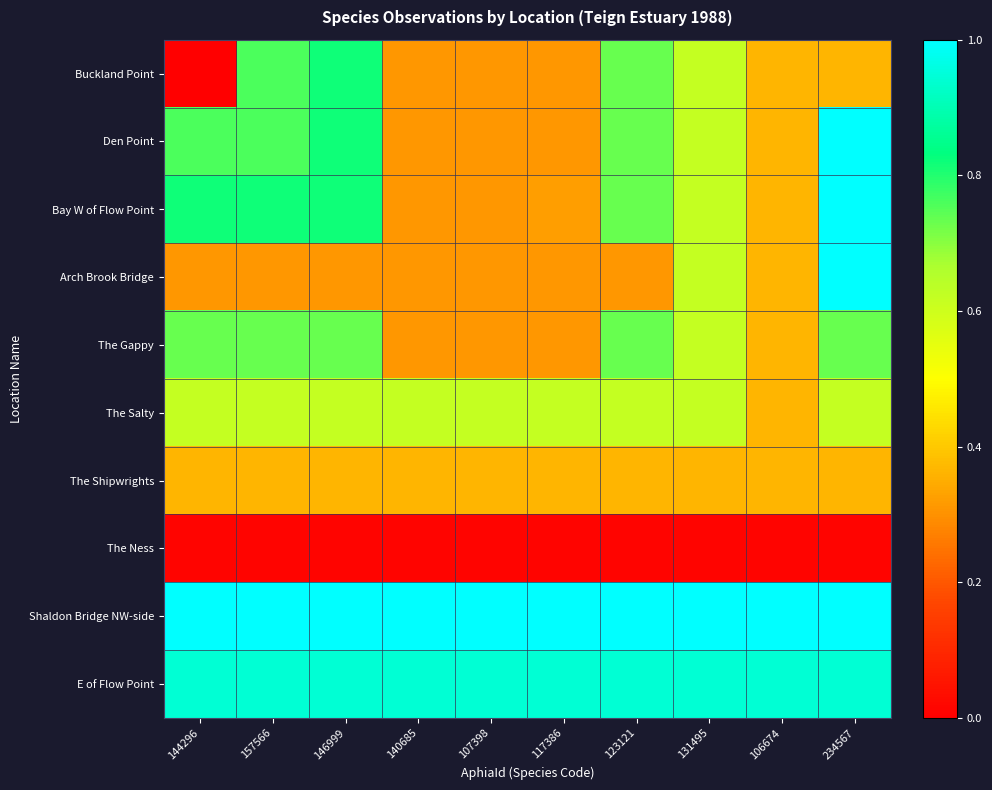

What is the difference between the highest and lowest values at 234567?

1.0